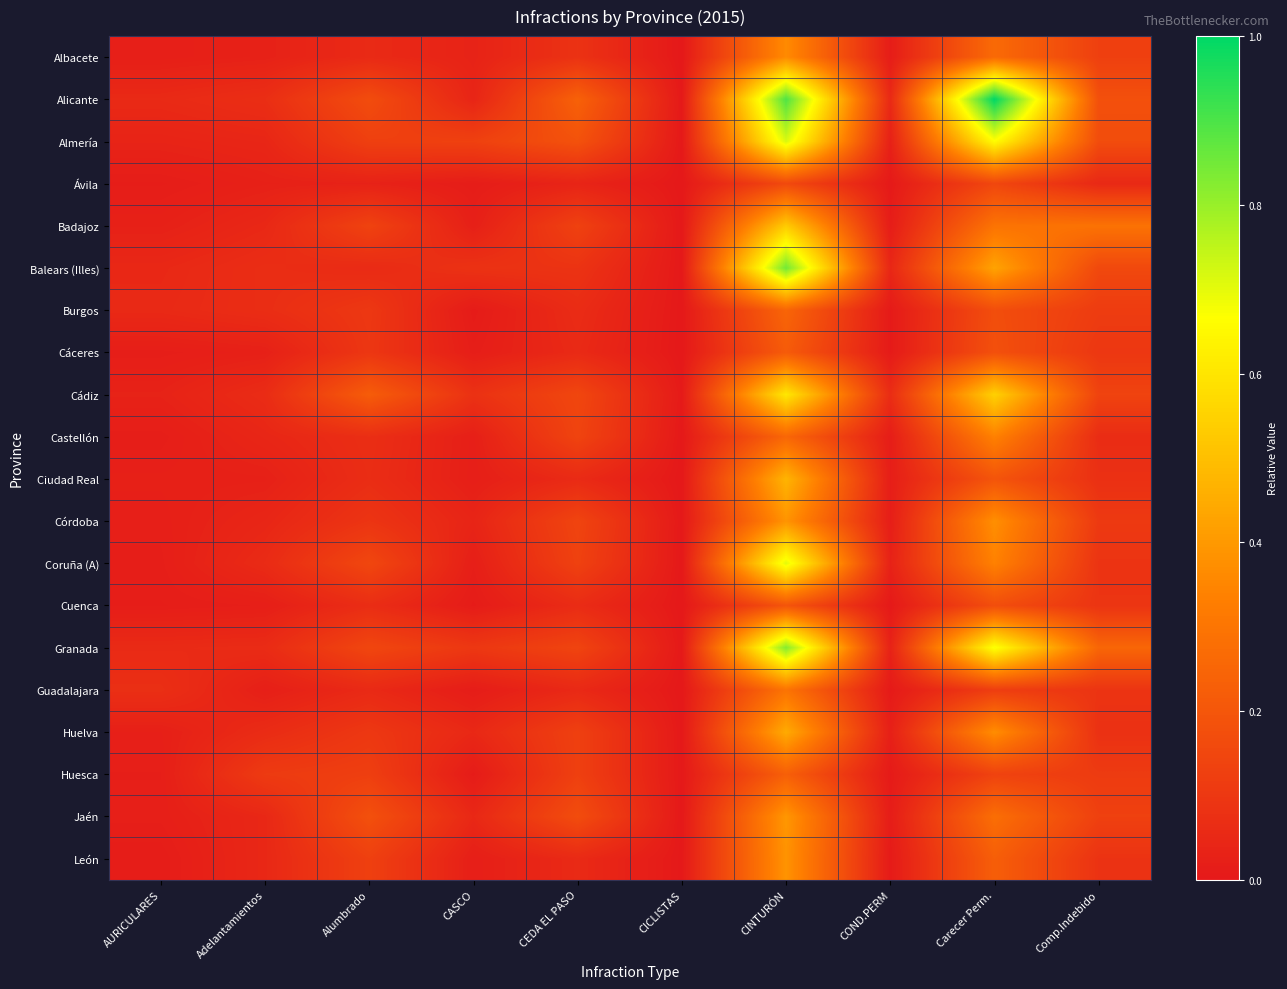

At how many categories does at least one series exceed 0?

10